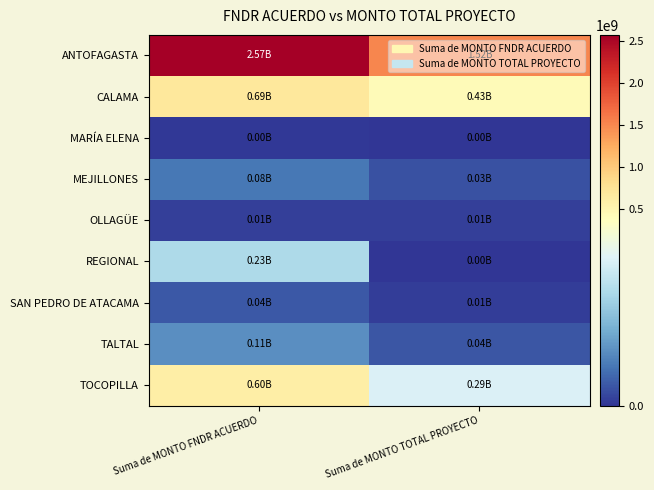

At how many categories does at least one series exceed 233867793?

2